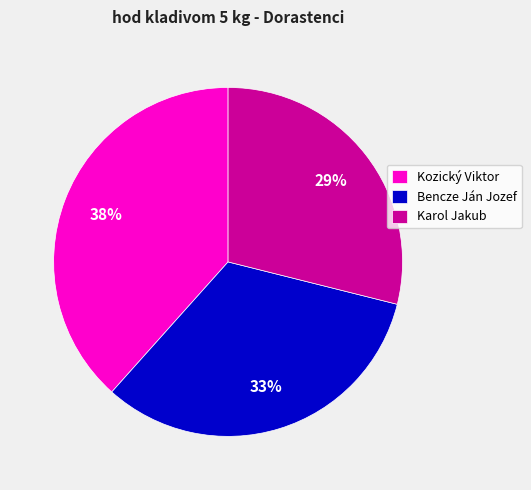

Do Karol Jakub and Bencze Ján Jozef together represent more than half of the pie?

Yes